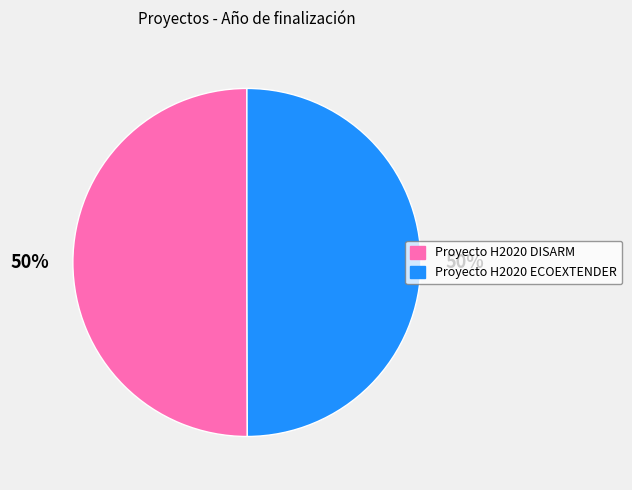

Approximately how many times larger is the value at Proyecto H2020 ECOEXTENDER compared to Proyecto H2020 DISARM?

1.0